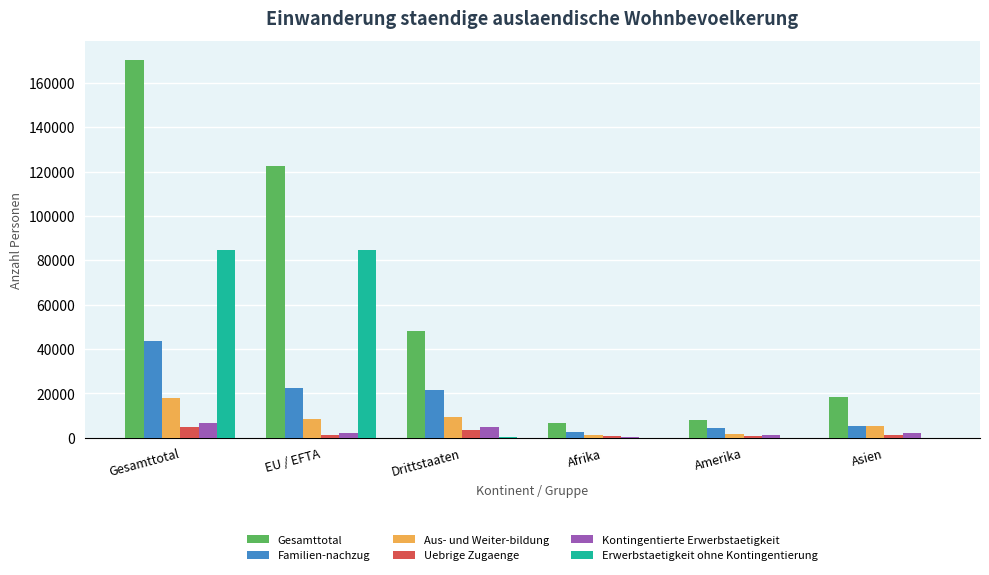

Is the value of Erwerbstaetigkeit ohne Kontingentierung at Gesamttotal greater than the value of Gesamttotal at Asien?

Yes